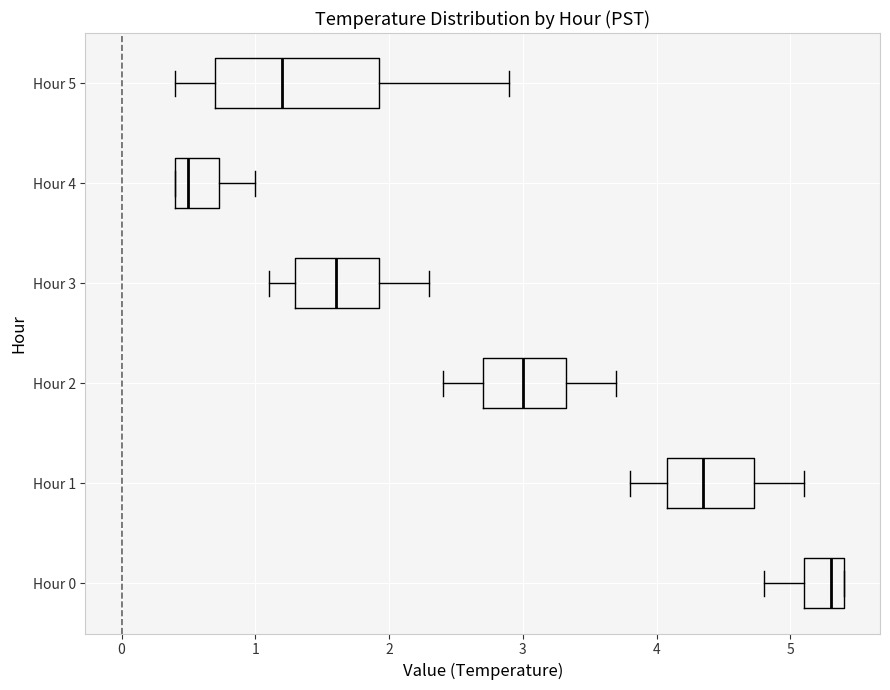

Reading bottom to top, transcribe this box plot: for each box, give where its median line is, the range the box spans, and where its two whiskers end, as read against the x-axis. The values are not printed on the chart, so give them approximately, as read against the axis.

Hour 0: median 5.3, box 5.1 to 5.4, whiskers 4.8 to 5.4
Hour 1: median 4.4, box 4.1 to 4.7, whiskers 3.8 to 5.1
Hour 2: median 3.0, box 2.7 to 3.3, whiskers 2.4 to 3.7
Hour 3: median 1.6, box 1.3 to 1.9, whiskers 1.1 to 2.3
Hour 4: median 0.5, box 0.4 to 0.7, whiskers 0.4 to 1.0
Hour 5: median 1.2, box 0.7 to 1.9, whiskers 0.4 to 2.9